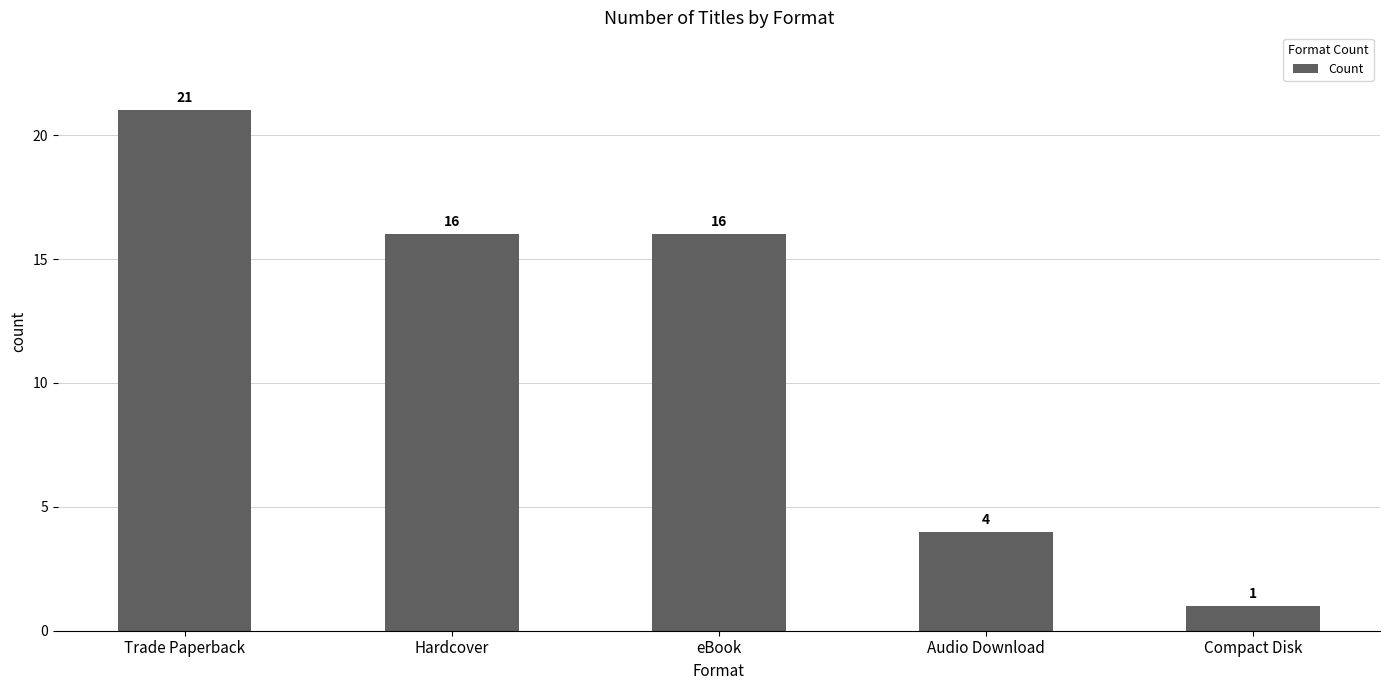

Reading left to right, what are all the values shown in this chart?

Trade Paperback=21	Hardcover=16	eBook=16	Audio Download=4	Compact Disk=1